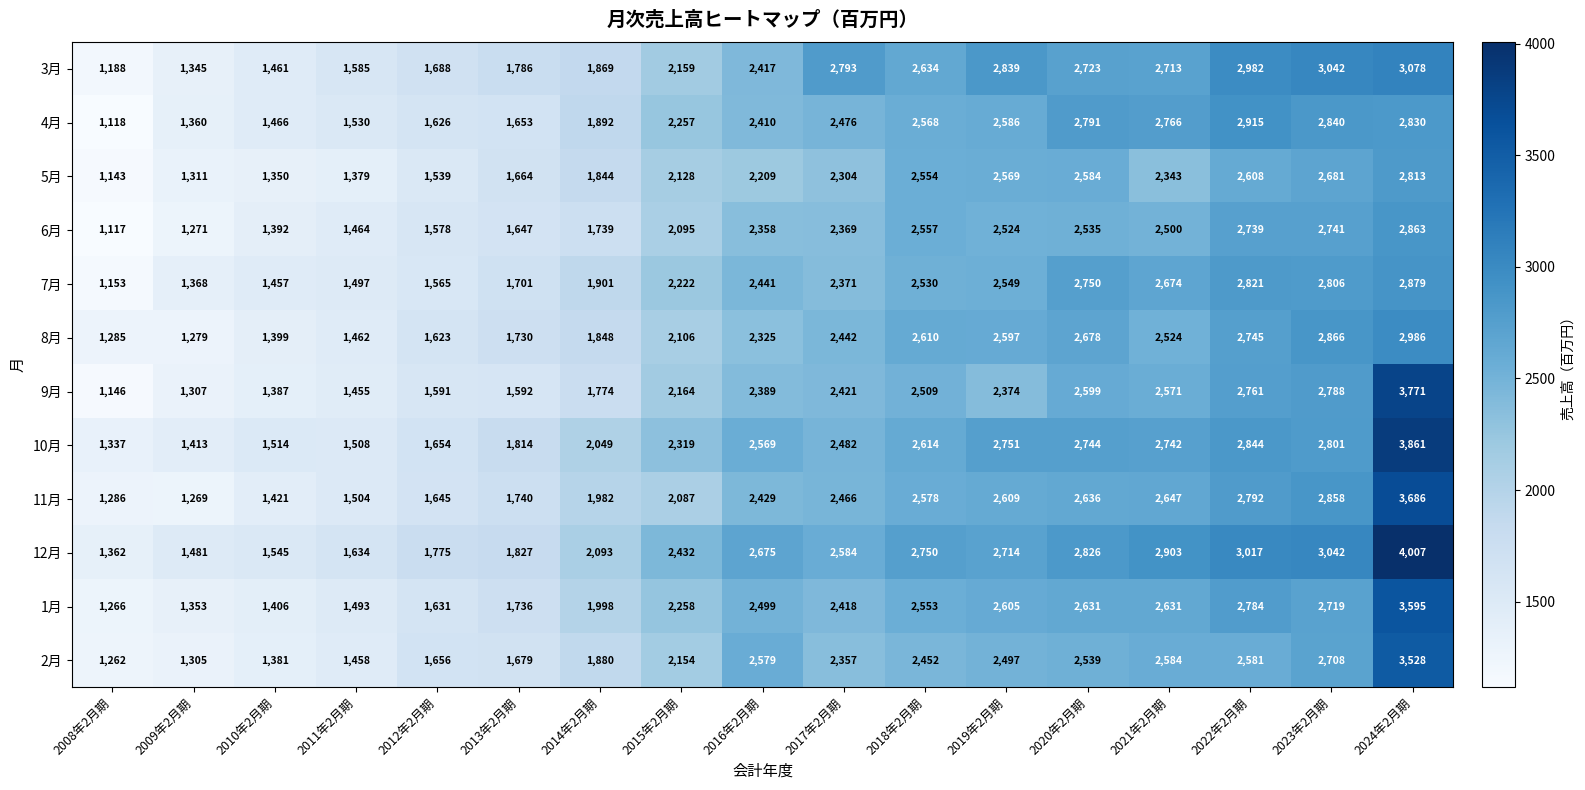

The 2月 series shows 1383 at 2015年2月期. True or false?

False